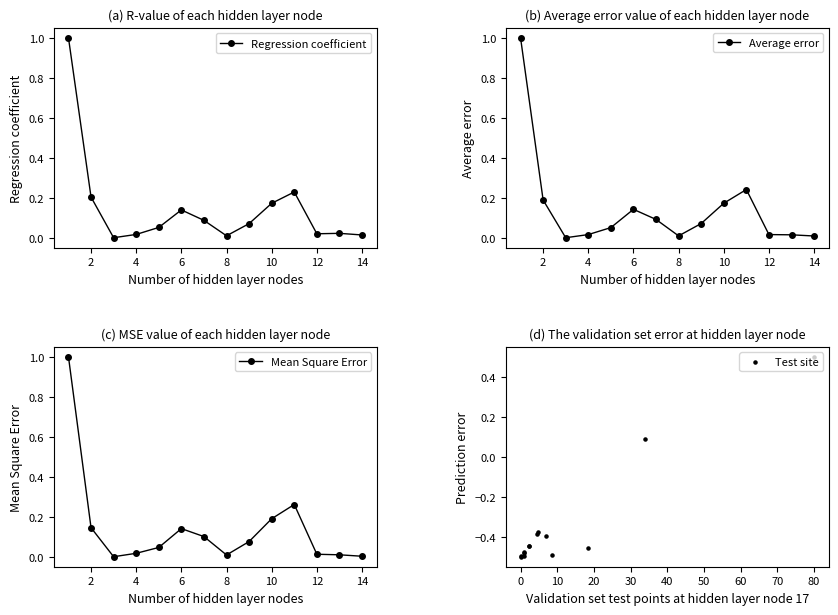

Which series has the largest total across all categories?

Regression coefficient